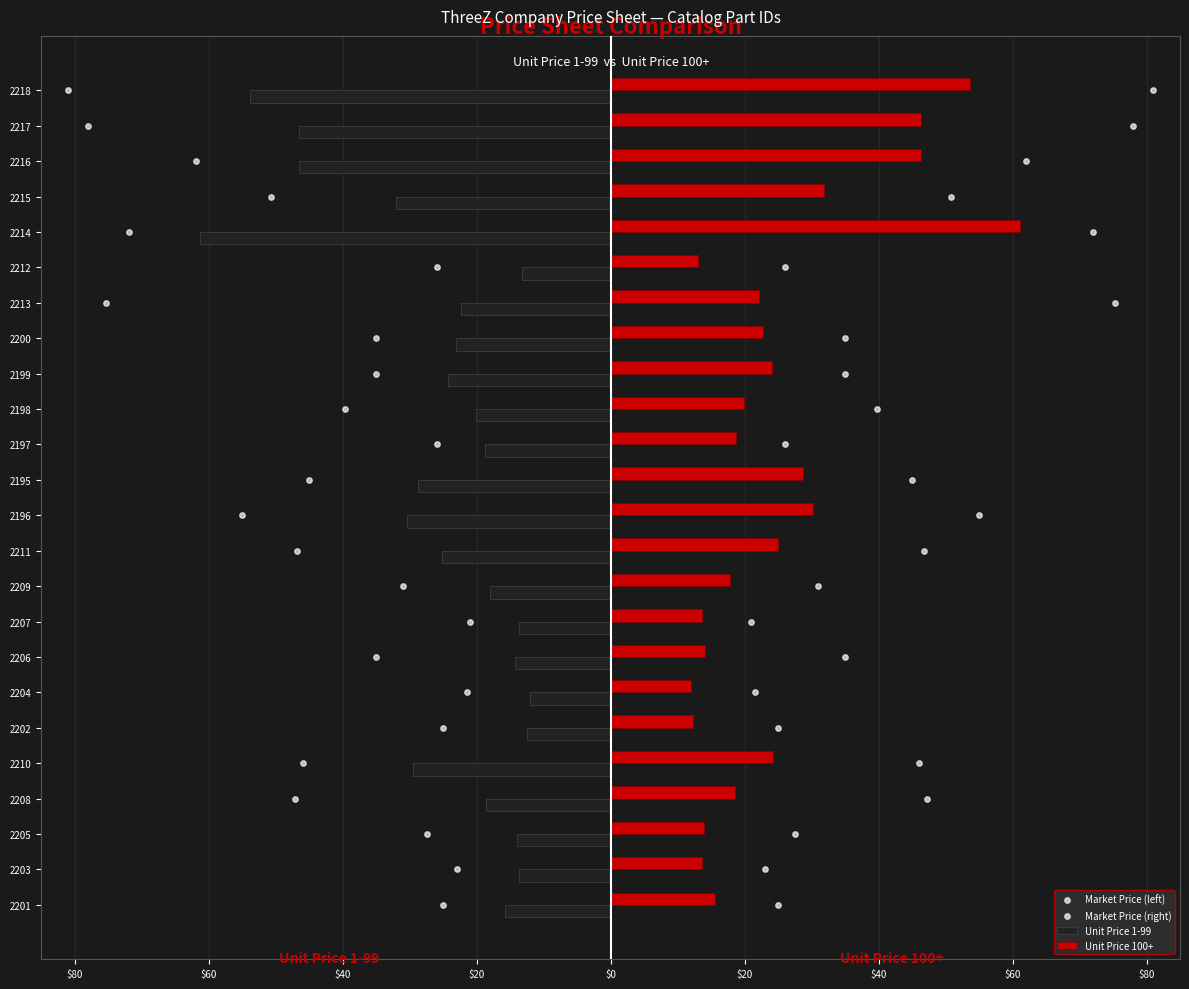

Which series has the widest spread of Y values?

Unit Price 1-99